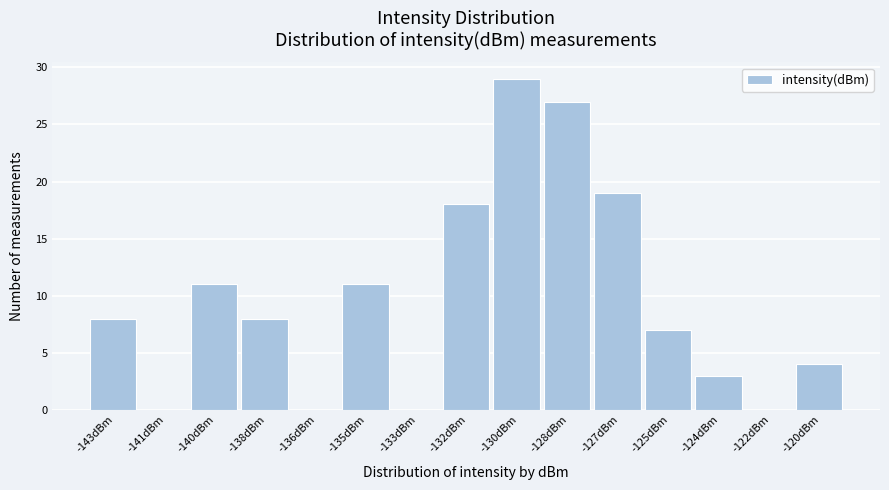

Reading right to left, list all the values displayed in this chart.

-120dBm=4	-122dBm=0	-124dBm=3	-125dBm=7	-127dBm=19	-128dBm=27	-130dBm=29	-132dBm=18	-133dBm=0	-135dBm=11	-136dBm=0	-138dBm=8	-140dBm=11	-141dBm=0	-143dBm=8